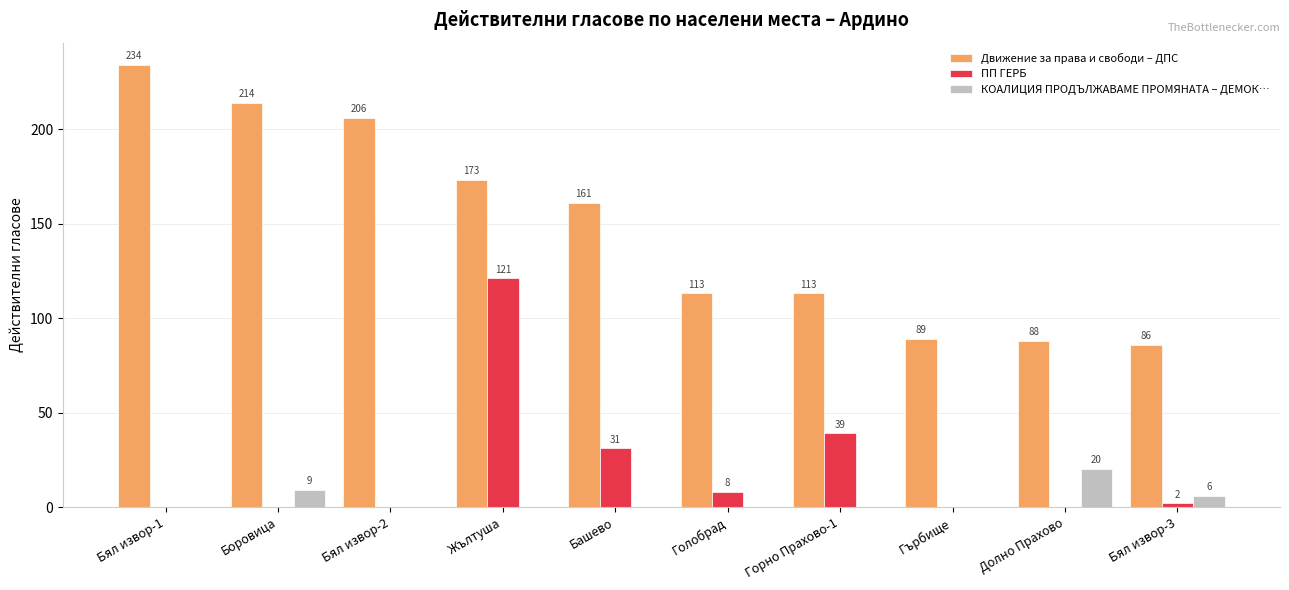

How many groups of bars are there?

10